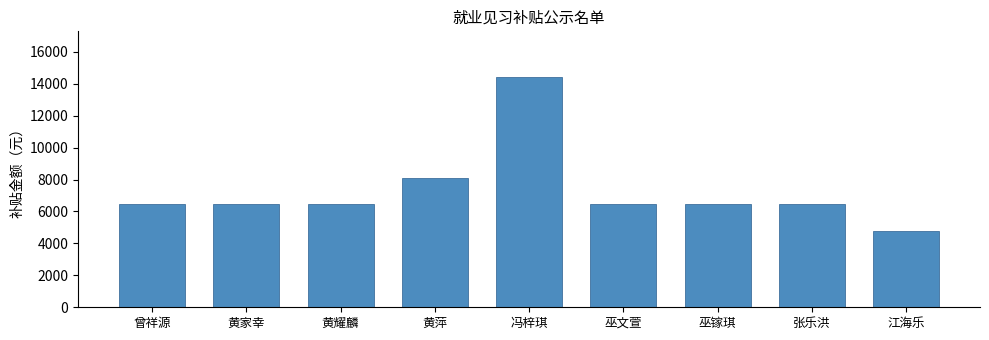

At which category does the chart reach its peak across all series?

冯梓琪